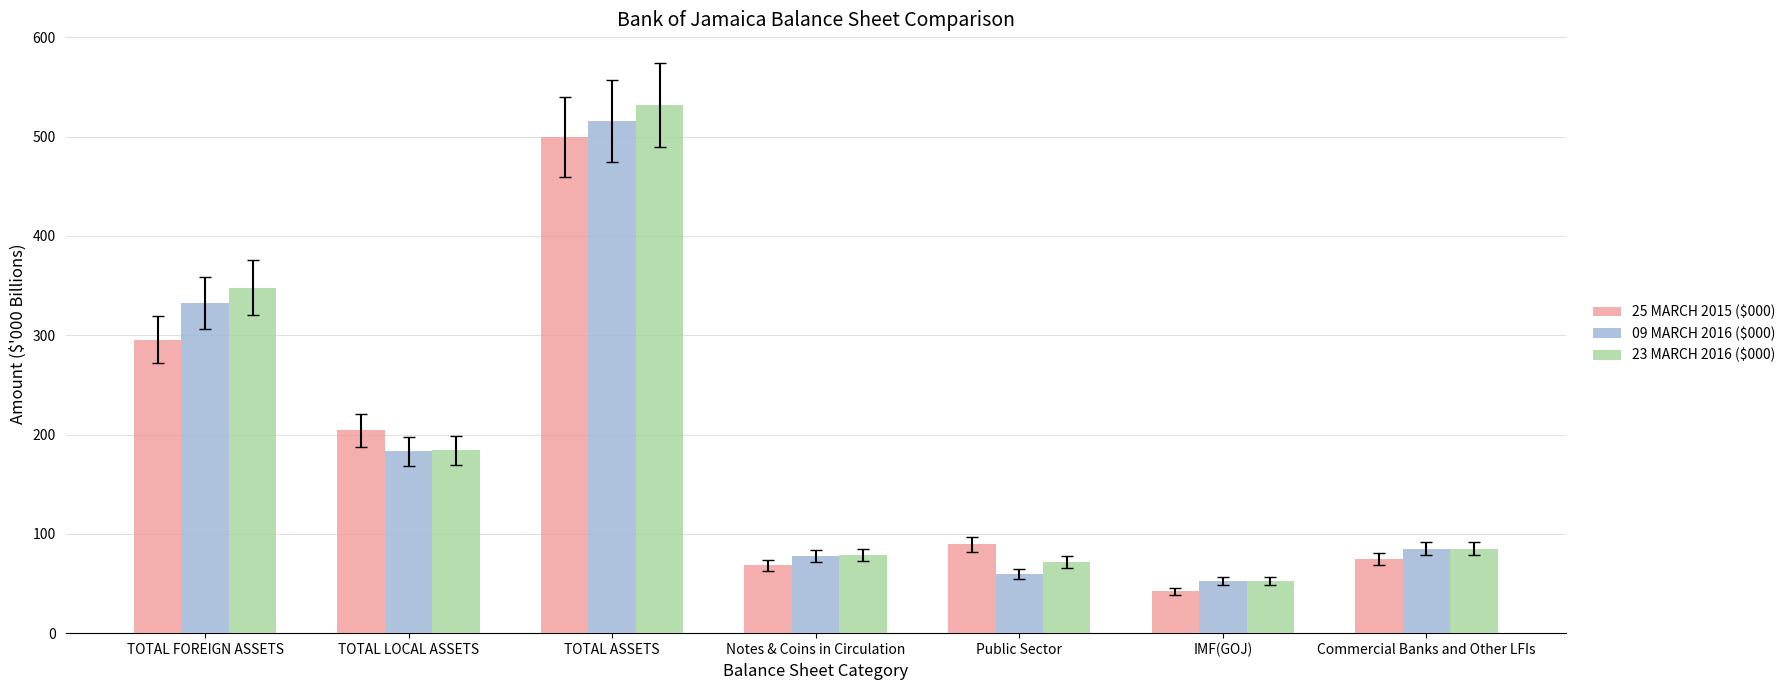

Is the value of 23 MARCH 2016 ($000) at TOTAL LOCAL ASSETS greater than the value of 25 MARCH 2015 ($000) at Public Sector?

Yes